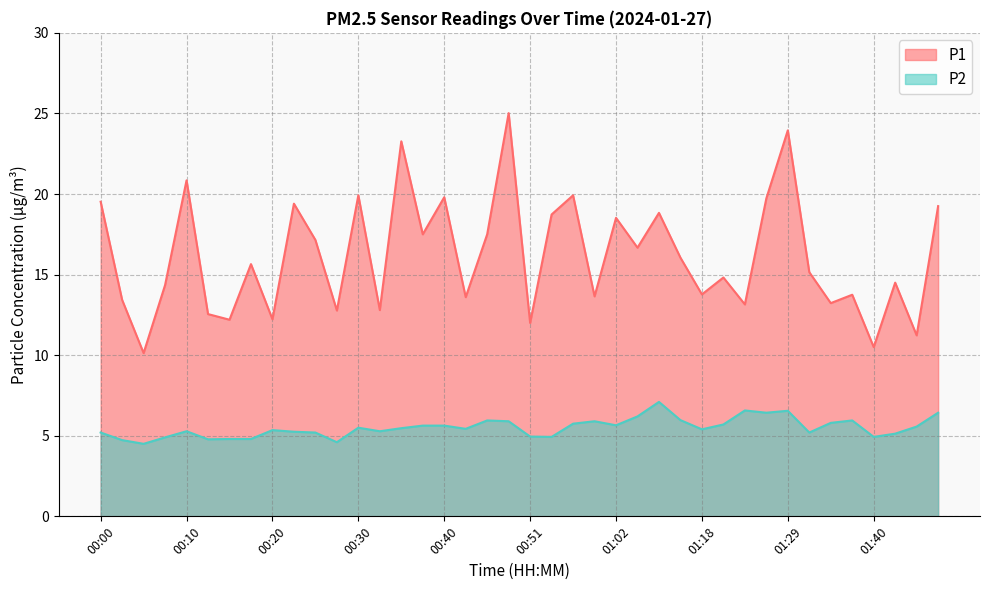

Which category has the highest value in the P1 series?

00:49